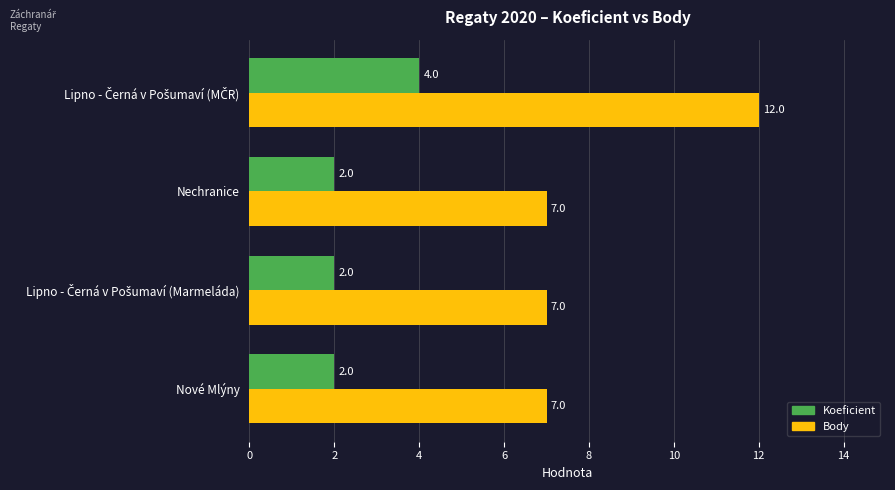

Which series has the largest total across all categories?

Body